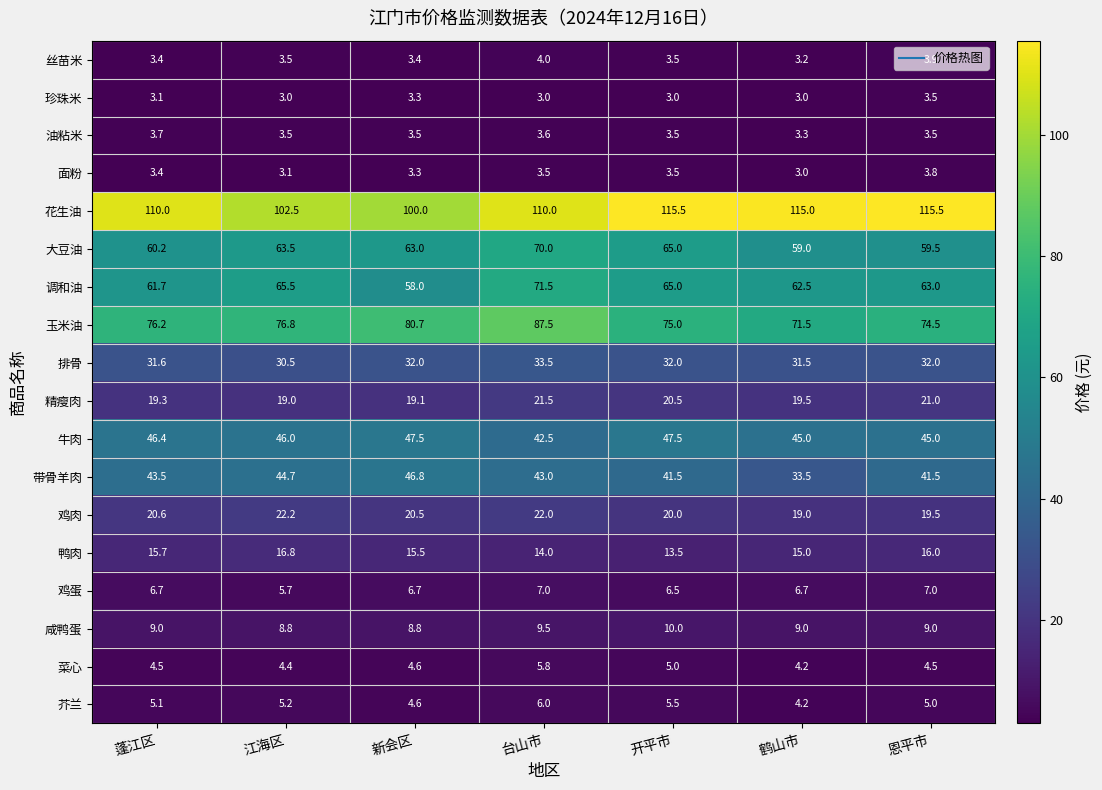

At how many categories does at least one series exceed 87?

7